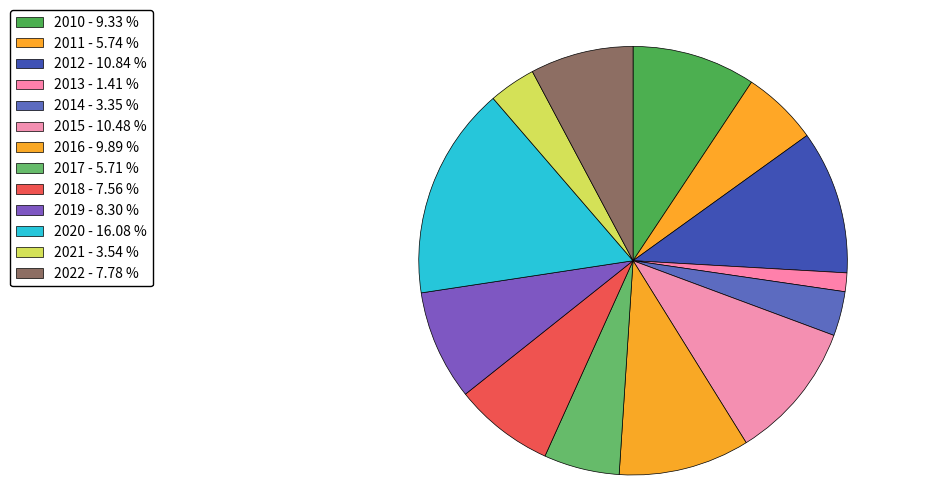

What is the ratio of the value at 2018 to the value at 2021?

2.1